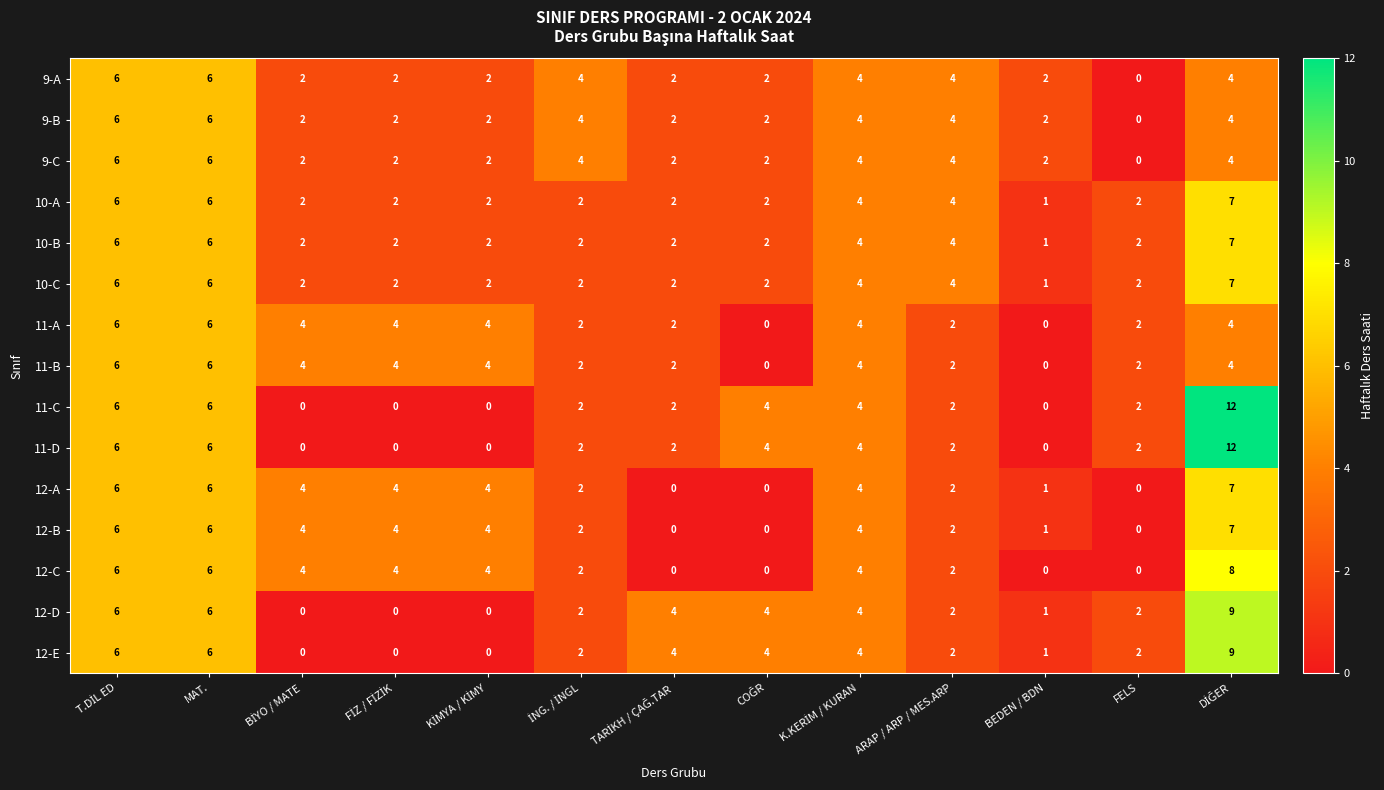

What is the sum of all 11-D values?

40